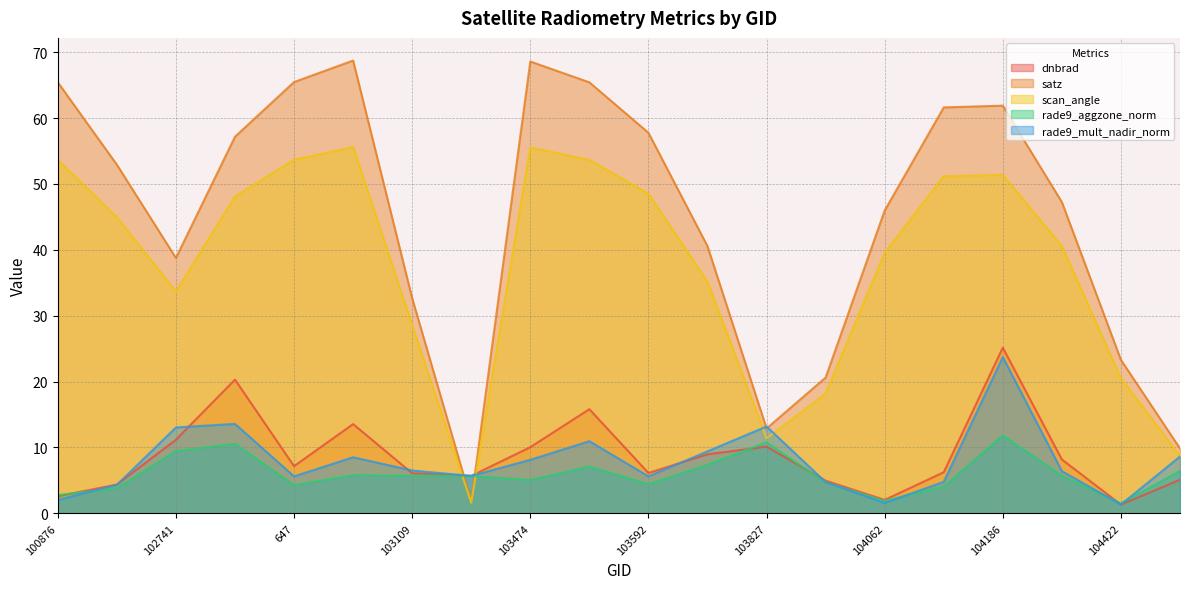

At how many categories does at least one series exceed 43?

12